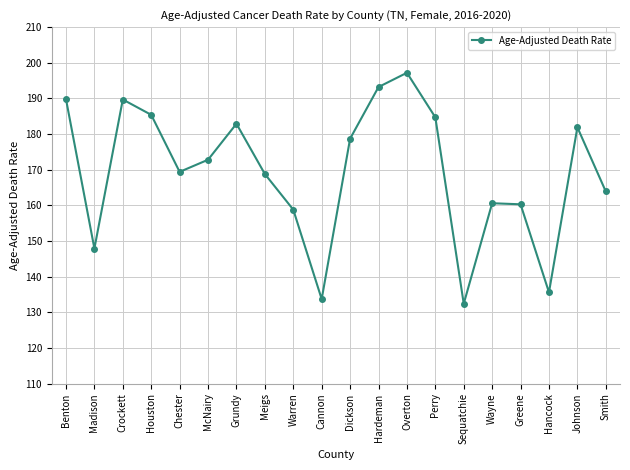

Which label corresponds to the largest value in the chart?

Overton